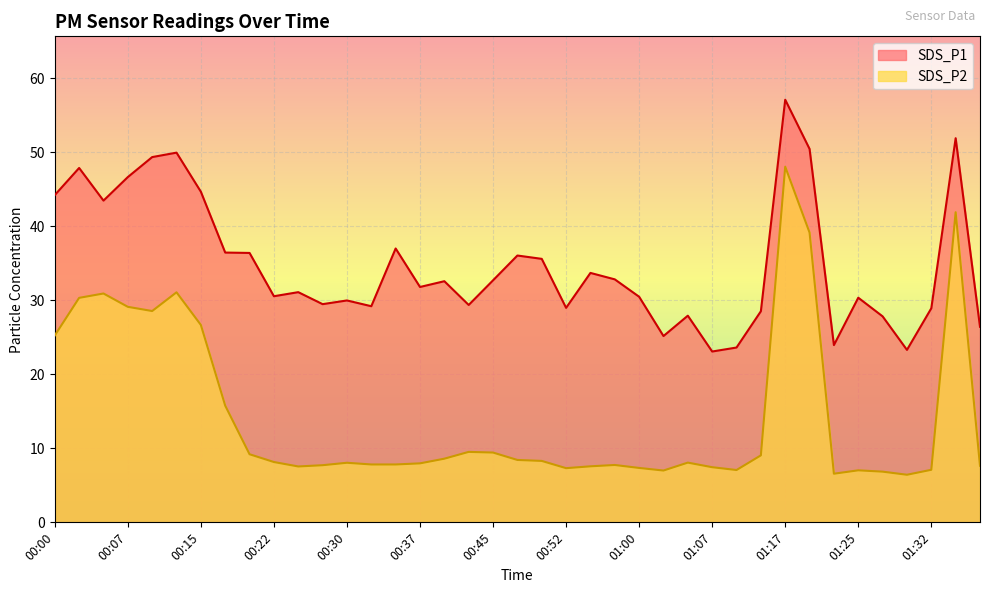

Rank the series by their maximum value, from highest to lowest.

SDS_P1, SDS_P2